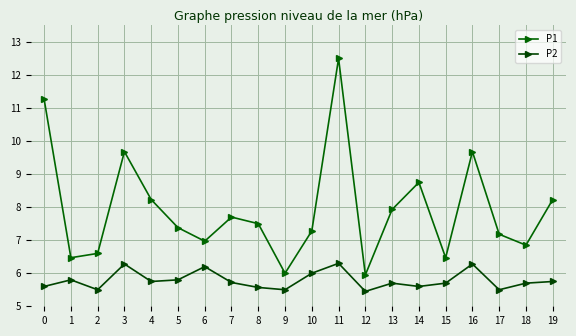

At which category is the sum across all series the highest?

11